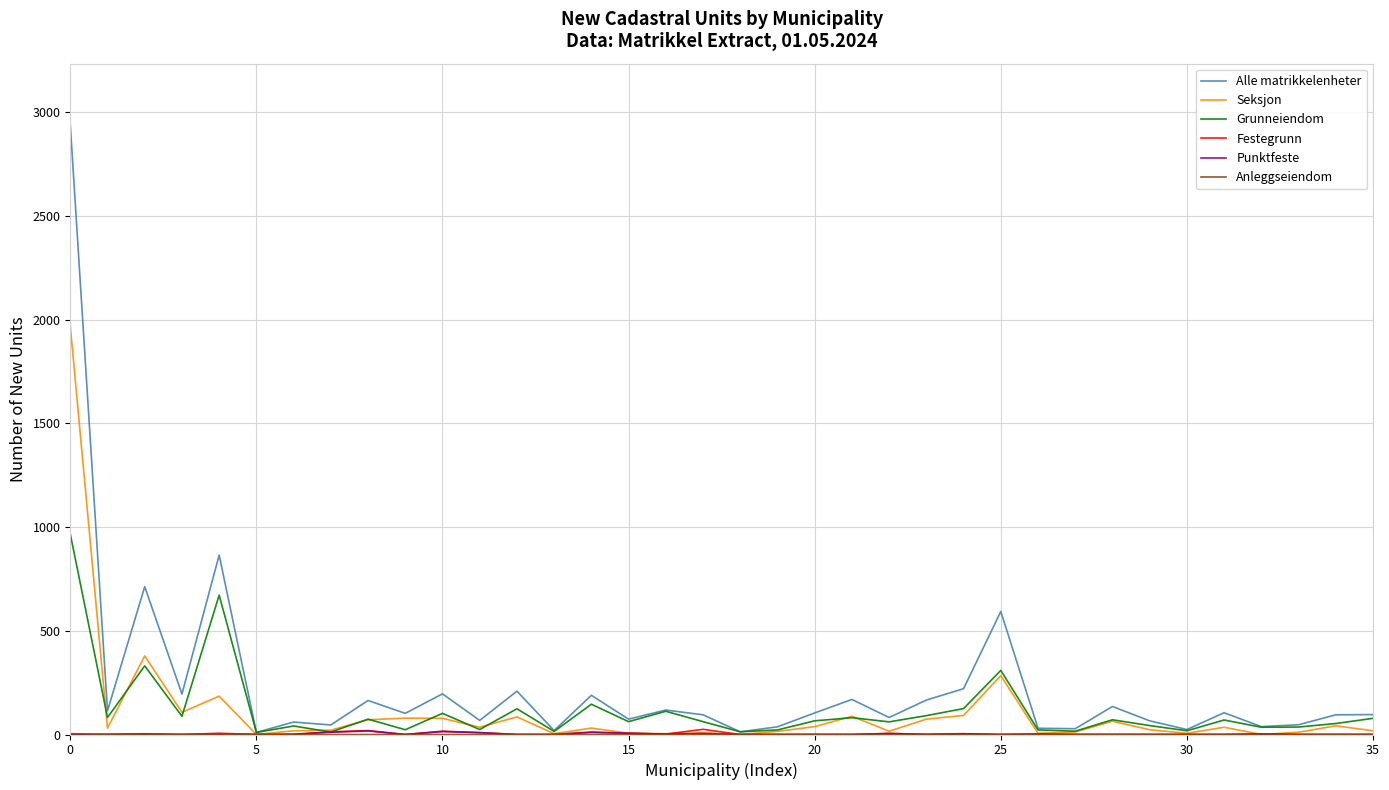

What is the maximum value shown in the chart?

2941